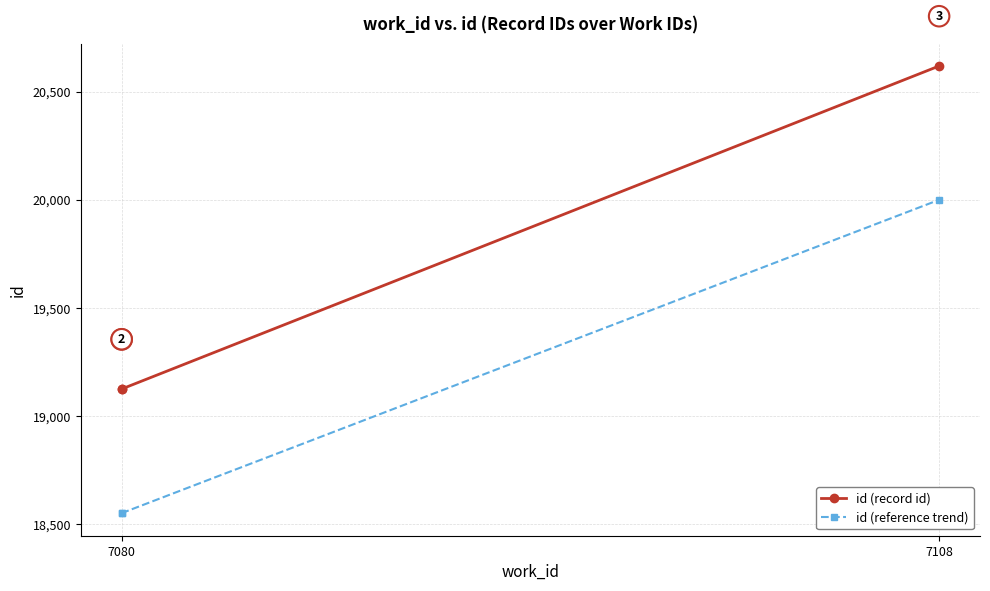

The id (reference trend) series shows 29679.6 at 7080. True or false?

False